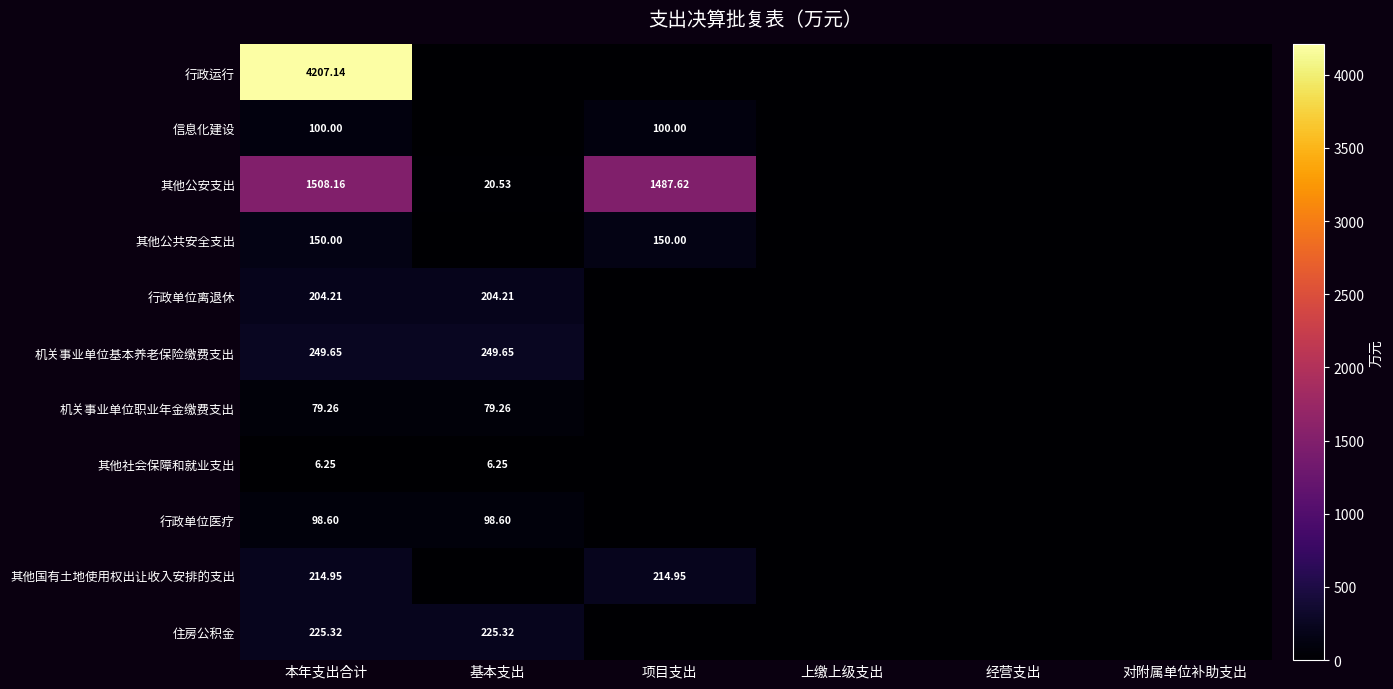

Is the value of 机关事业单位基本养老保险缴费支出 at 项目支出 greater than the value of 其他公安支出 at 经营支出?

No